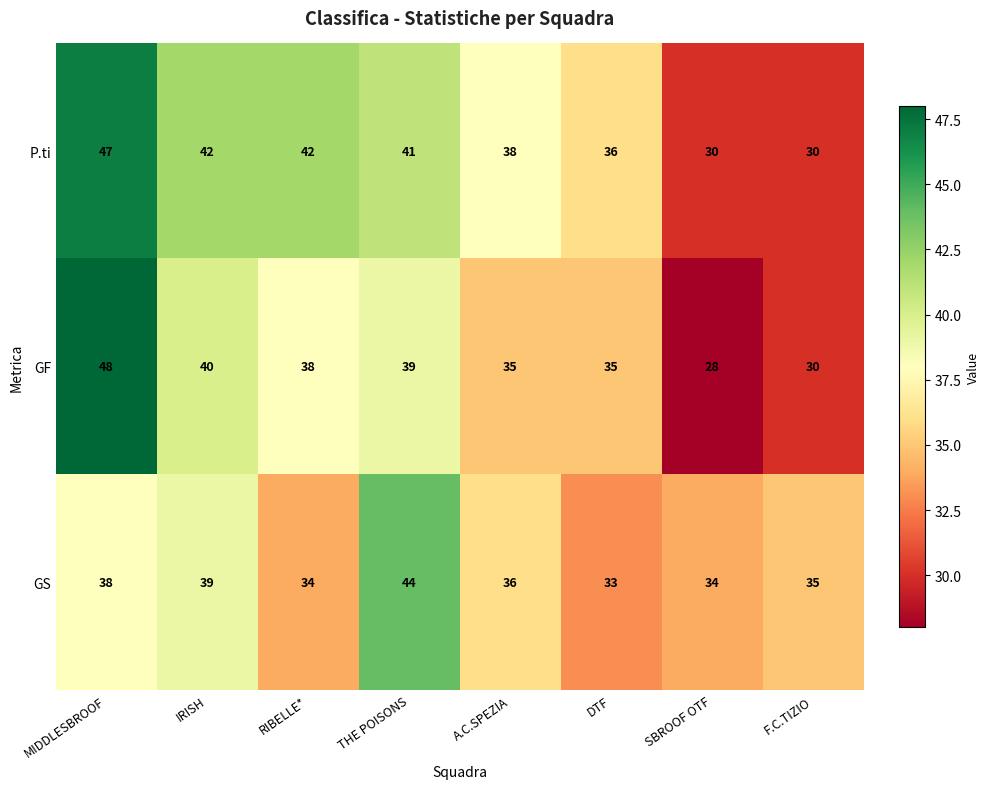

What is the difference between the GS values at IRISH and F.C.TIZIO?

4